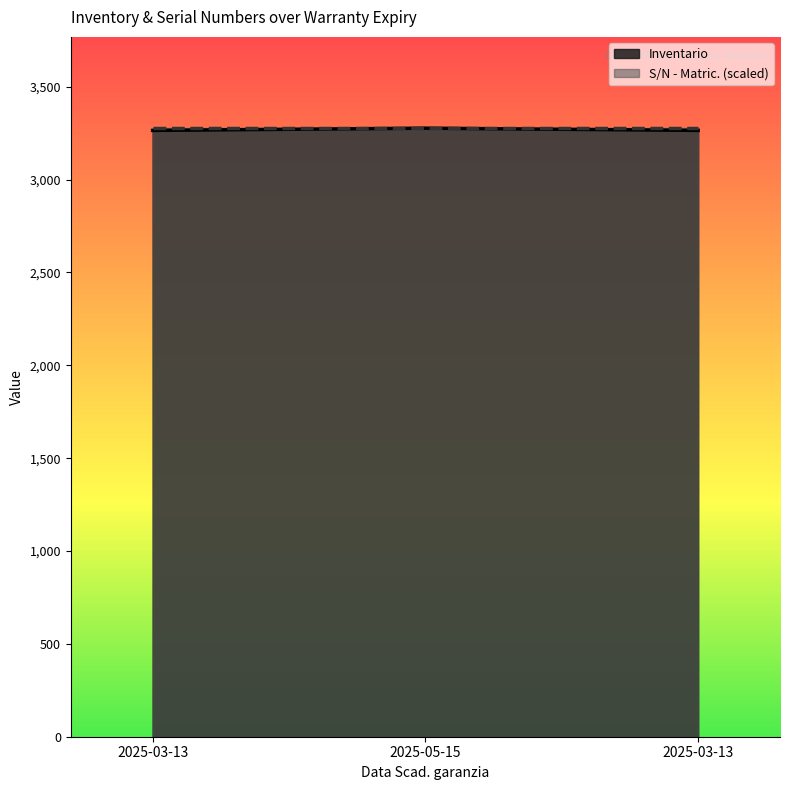

List the labels in order of S/N - Matric. value, largest first.

2025-03-13, 2025-03-13, 2025-05-15